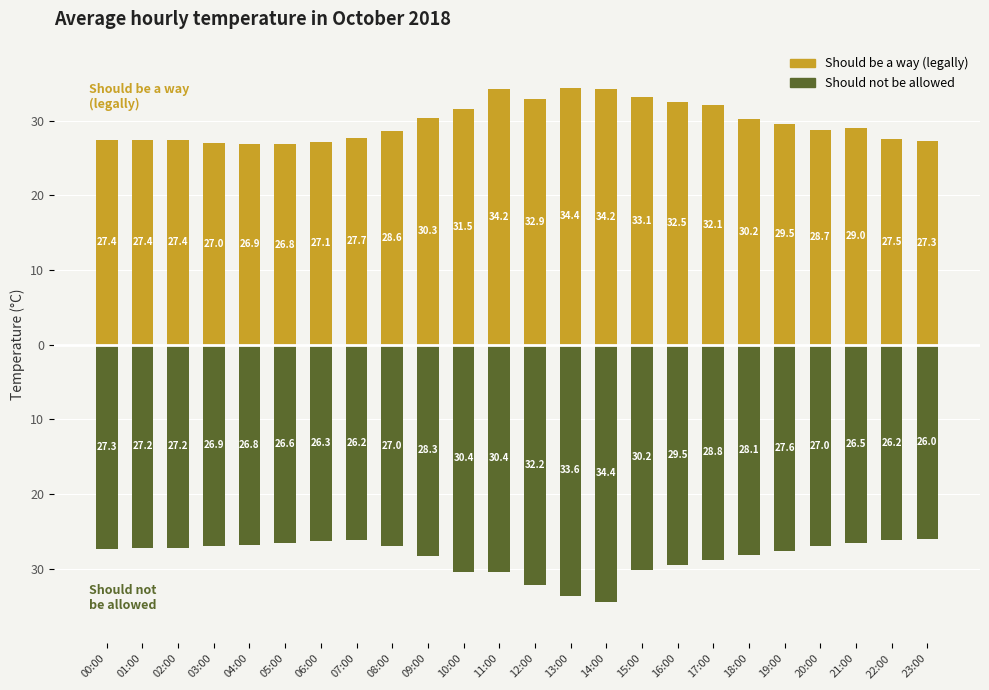

The value of Should not be allowed at 17:00 is -28.8. True or false?

True